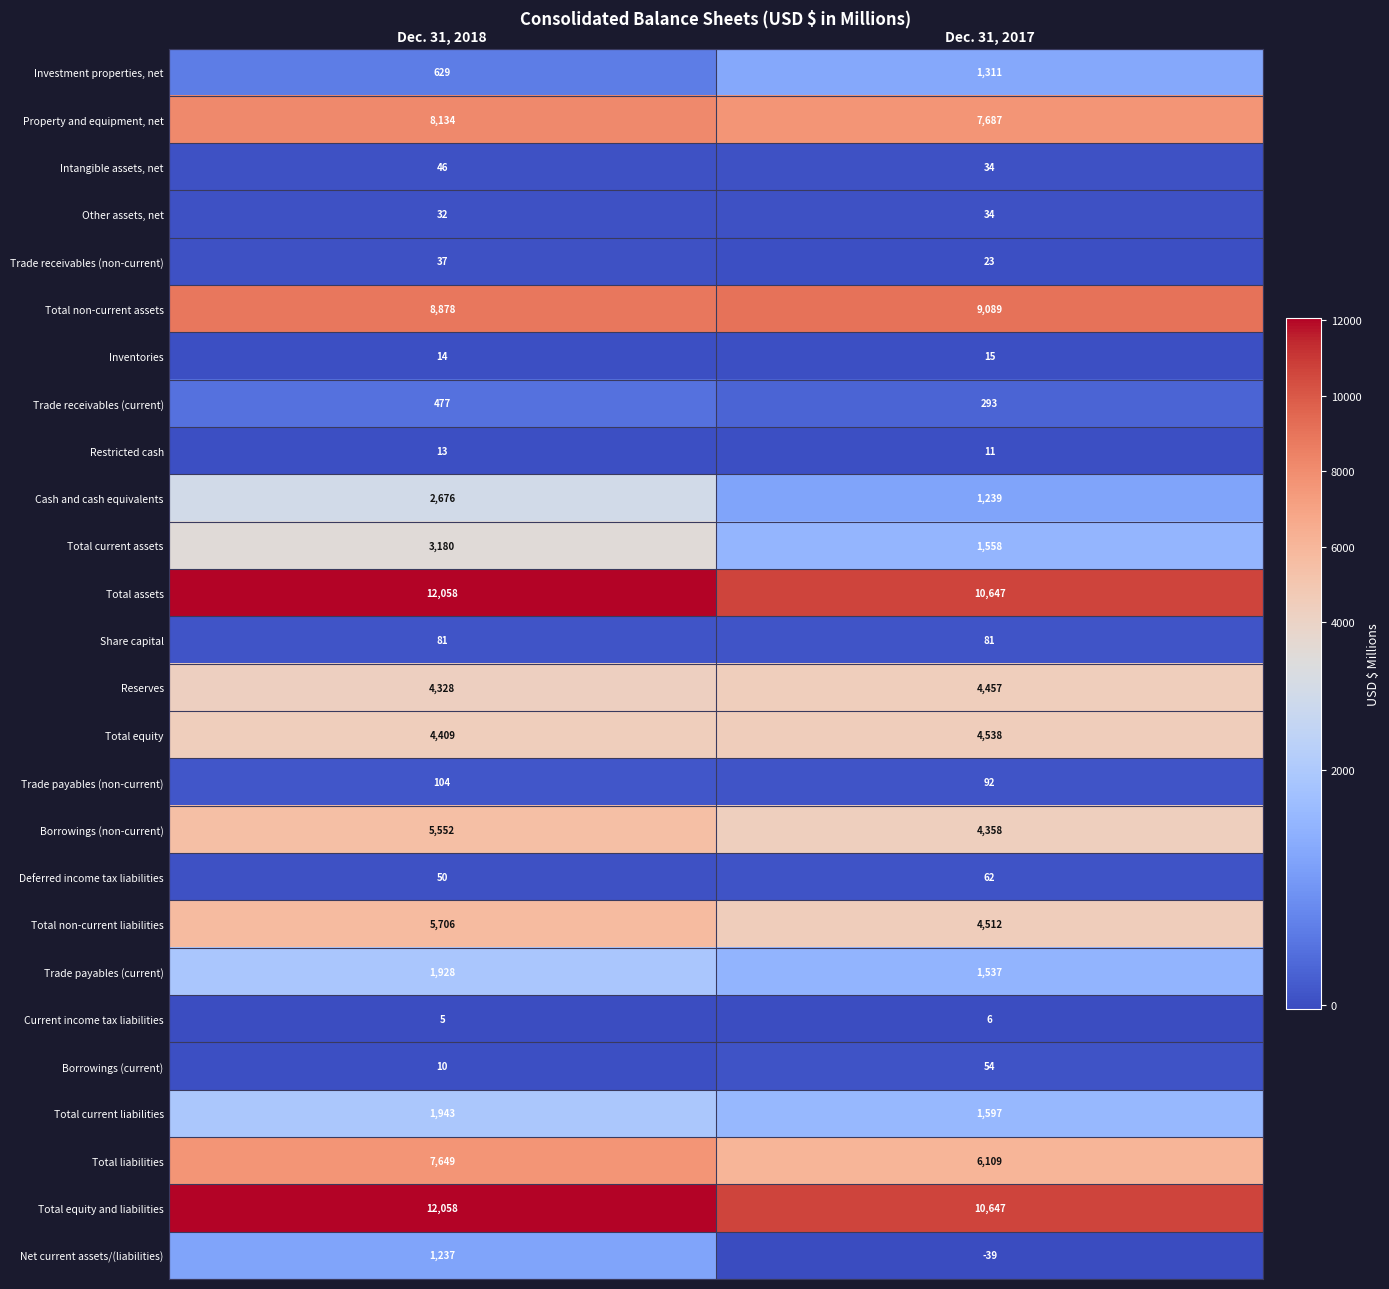

Rank the categories by Total equity value from lowest to highest.

Dec. 31, 2018, Dec. 31, 2017